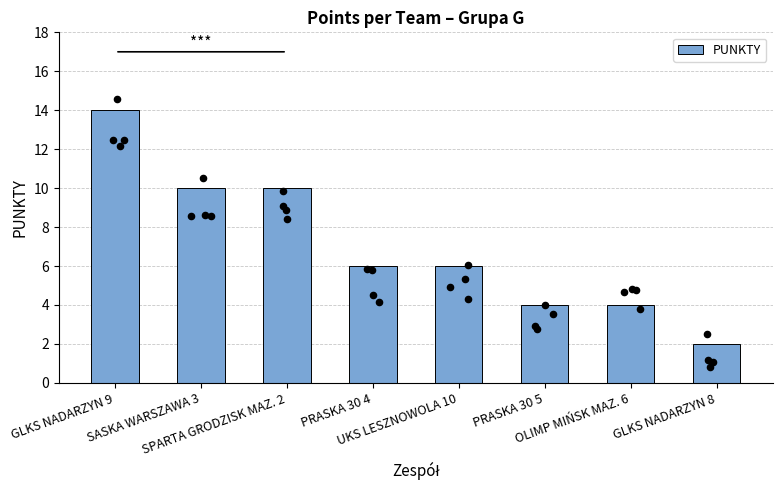

What is the change in value from SPARTA GRODZISK MAZ. 2 to UKS LESZNOWOLA 10?

-4